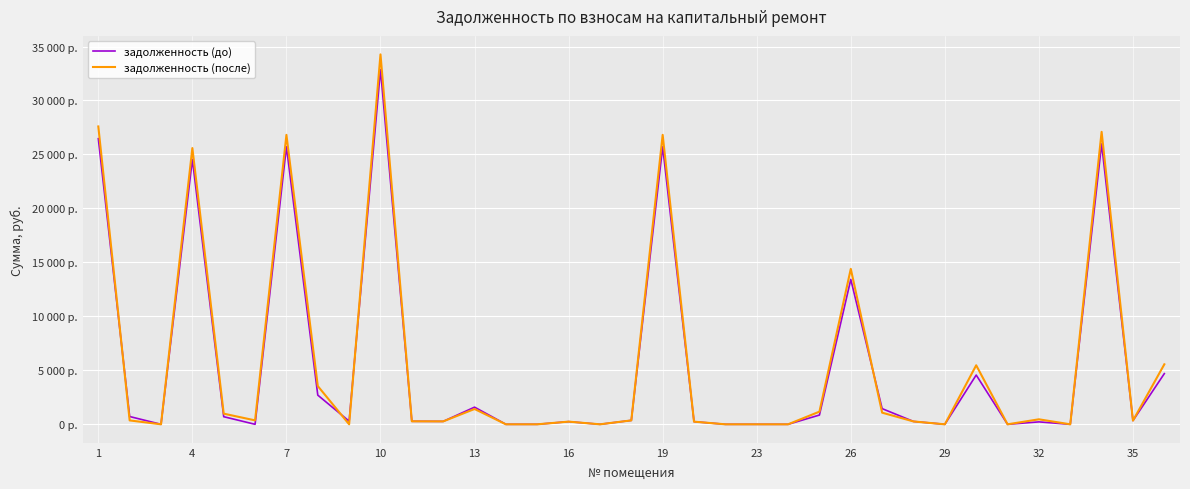

Reading right to left, what are all the values shown in this chart?

задолженность (до): 4697.4	343.1	25981.7	0.0	224.7	0.0	4564.6	0.0	265.2	1451.4	13421.6	857.2	0.0	0.0	0.0	245.4	25714.5	362.7	0.0	247.6	0.0	0.0	1588.6	270.3	279.1	32863.4	290.8	2702.7	25714.5	0.0	704.9	24540.9	0.0	720.7	26461.4
задолженность (после): 5557.3	343.5	27095.0	0.0	463.3	0.0	5468.8	0.0	265.2	1078.0	14399.4	1172.8	0.0	0.0	0.0	245.4	26816.3	362.7	0.0	247.6	0.0	0.0	1419.5	270.3	279.1	34271.5	0.0	3544.6	26816.3	364.5	986.2	25592.4	0.0	360.4	27595.2